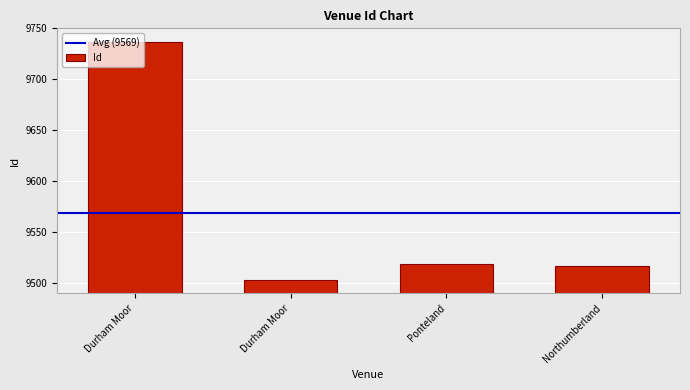

Which label corresponds to the smallest value in the chart?

Durham Moor